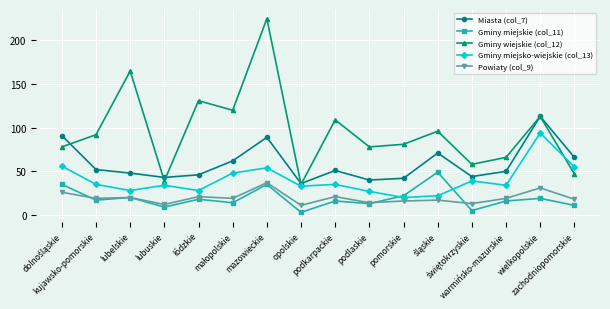

What are all the series names shown in the legend?

Miasta (col_7), Gminy miejskie (col_11), Gminy wiejskie (col_12), Gminy miejsko-wiejskie (col_13), Powiaty (col_9)